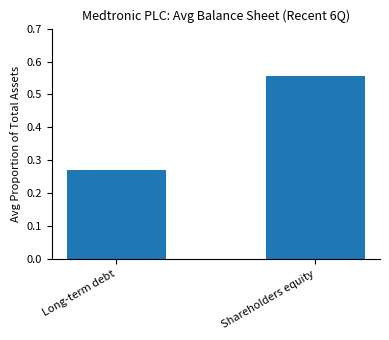

What is the label of the 1st bar from the right?

Shareholders equity